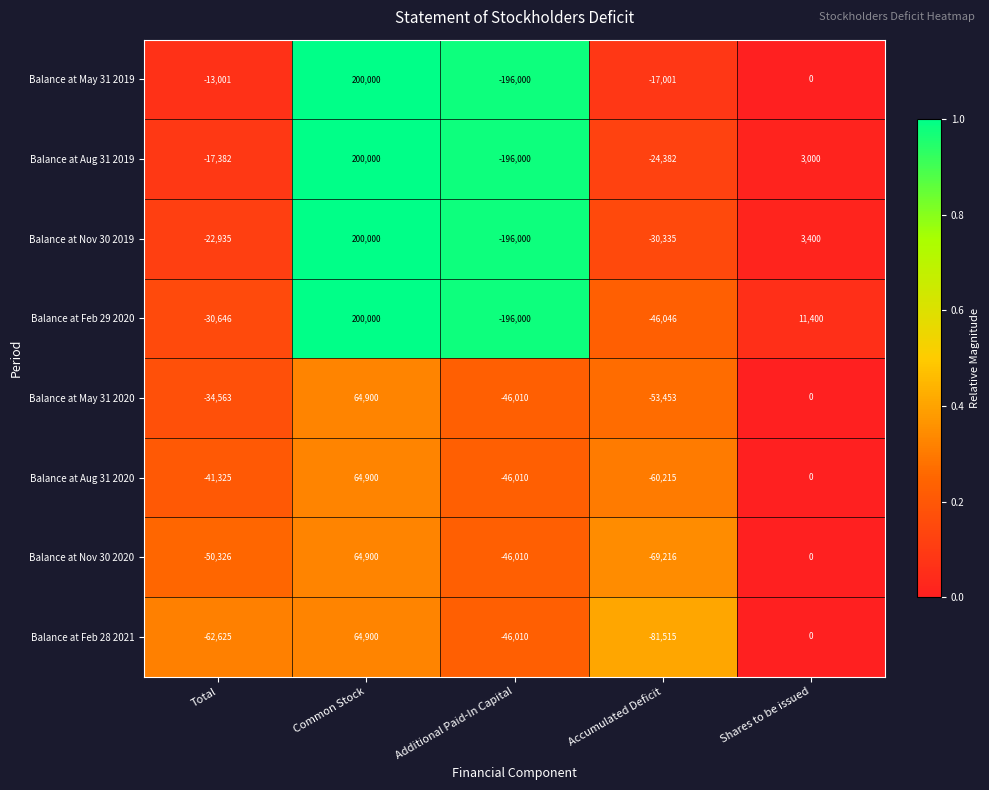

What is the greatest value displayed?

200000